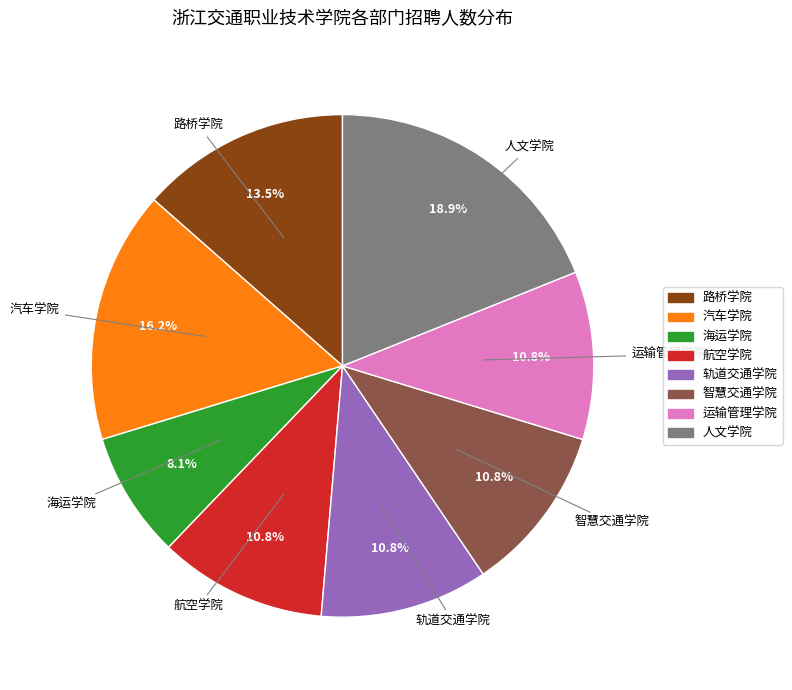

Does 运输管理学院 represent more than half of the total?

No